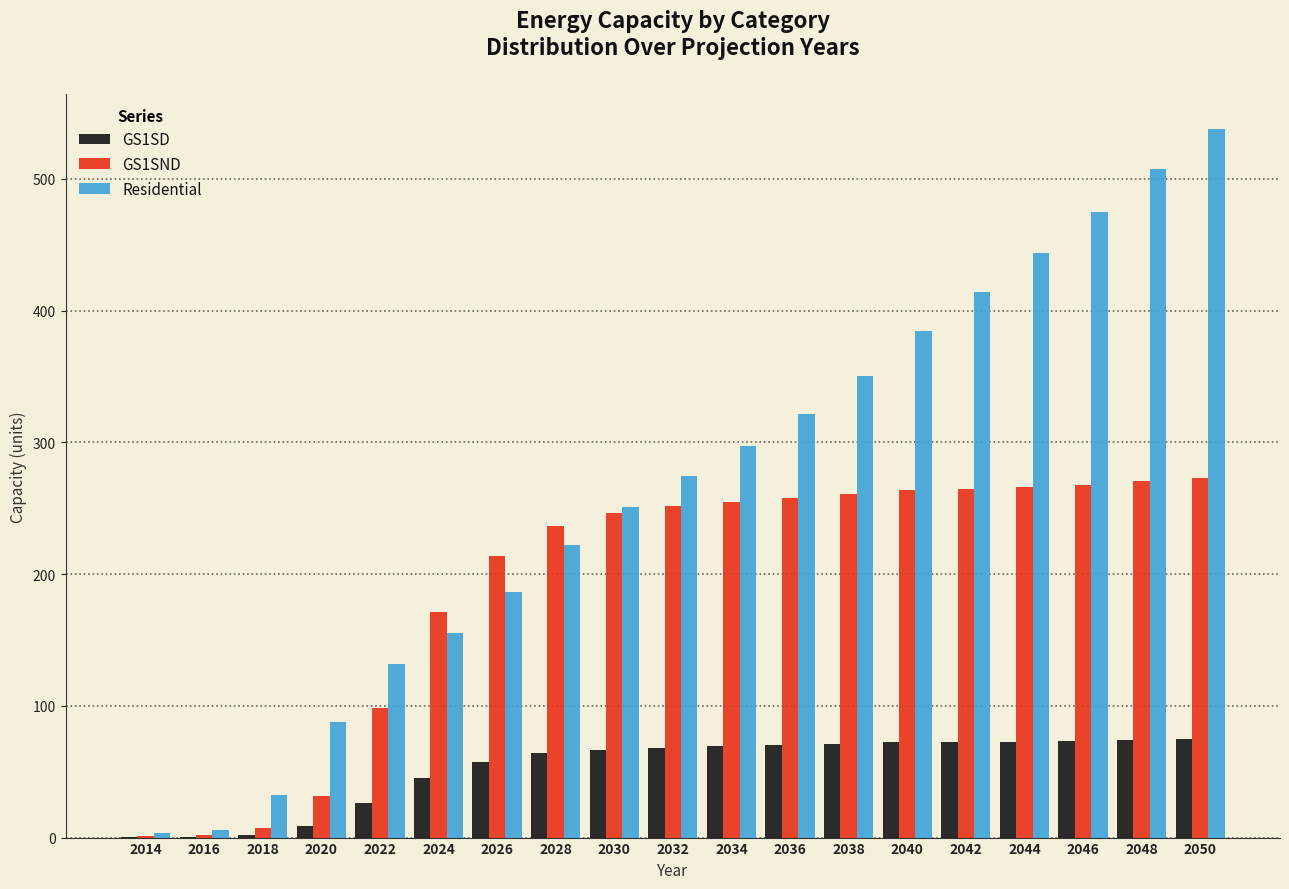

Read the Residential value at 2050.

537.5